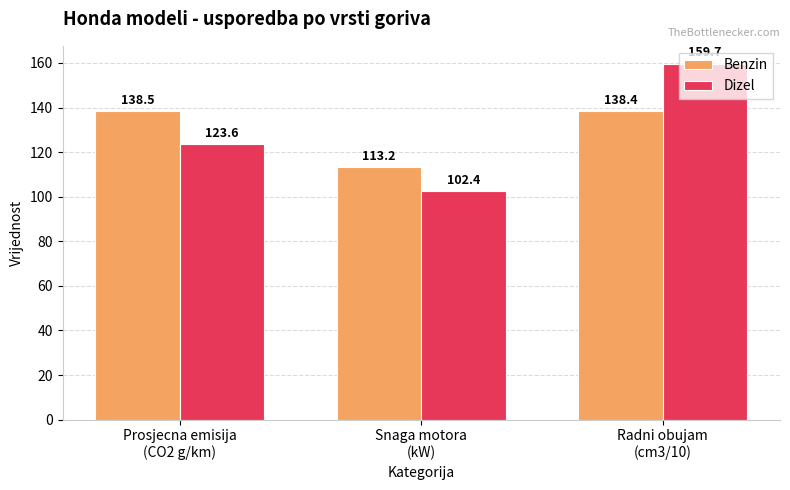

What is the value of the Benzin bar at the 3rd from the left?

138.4